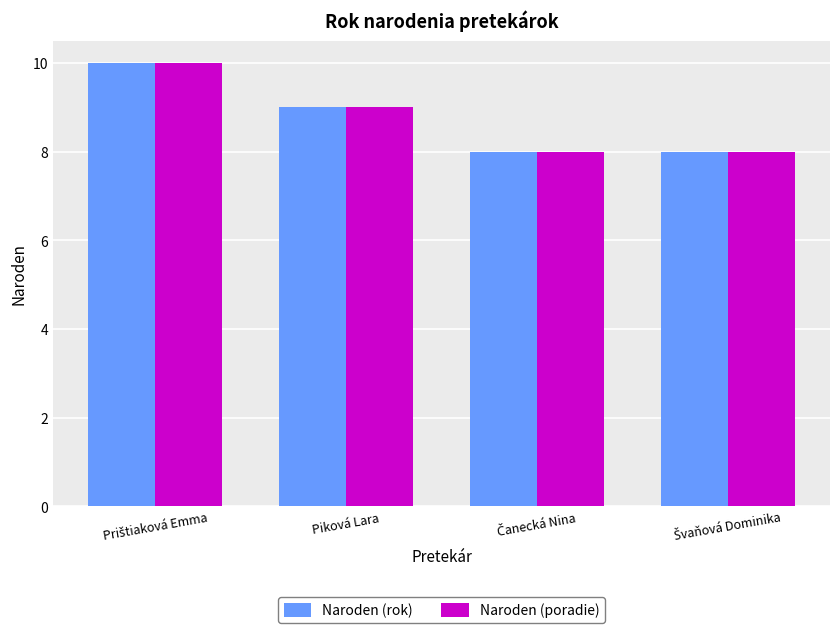

What is the maximum value for Naroden (poradie)?

10